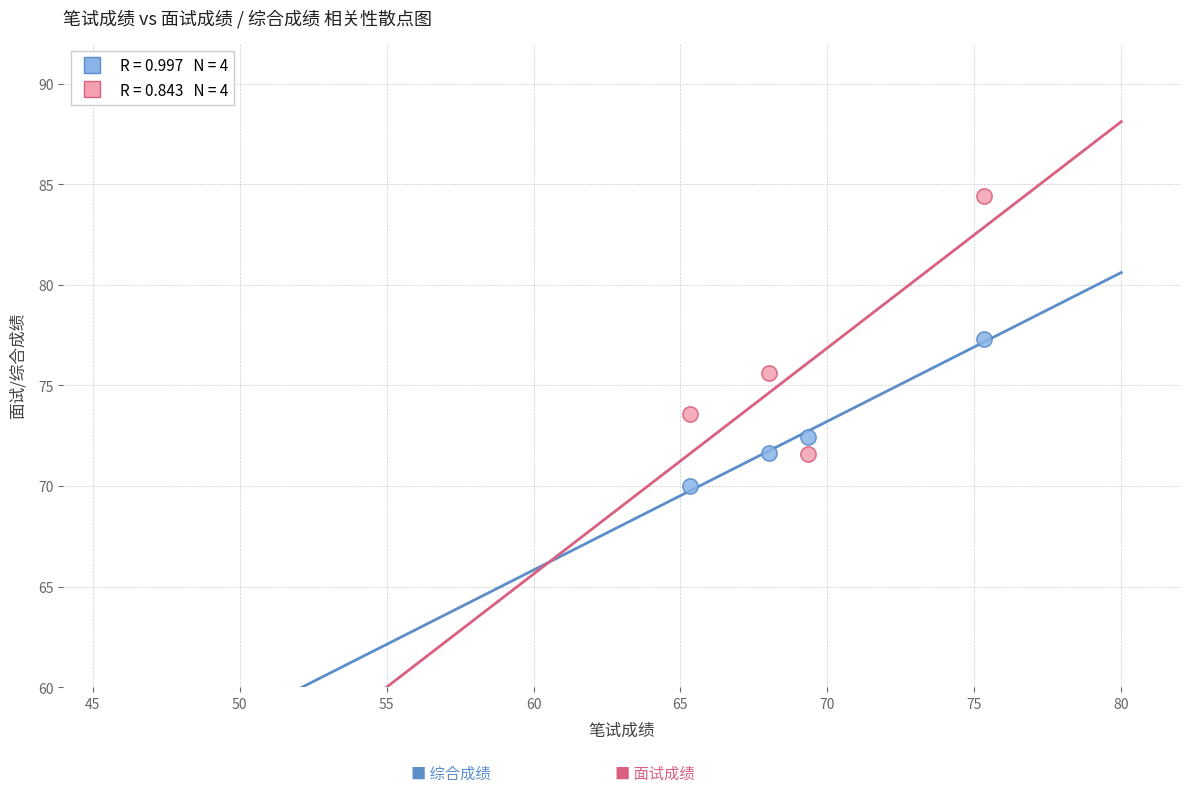

Across all data points, what is the average Y value?

74.6